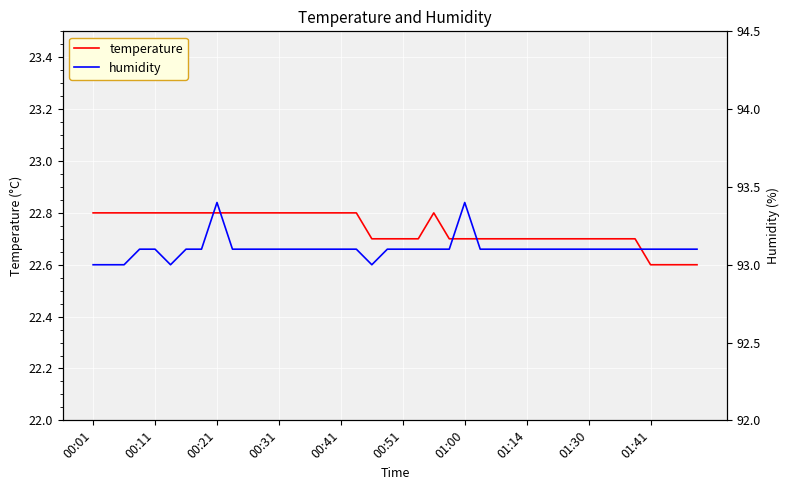

Reading left to right, what are all the values shown in this chart?

temperature: 22.8	22.8	22.8	22.8	22.8	22.8	22.8	22.8	22.8	22.8	22.8	22.8	22.8	22.8	22.8	22.8	22.8	22.8	22.7	22.7	22.7	22.7	22.8	22.7	22.7	22.7	22.7	22.7	22.7	22.7	22.7	22.7	22.7	22.7	22.7	22.7	22.6	22.6	22.6	22.6
humidity: 93.0	93.0	93.0	93.1	93.1	93.0	93.1	93.1	93.4	93.1	93.1	93.1	93.1	93.1	93.1	93.1	93.1	93.1	93.0	93.1	93.1	93.1	93.1	93.1	93.4	93.1	93.1	93.1	93.1	93.1	93.1	93.1	93.1	93.1	93.1	93.1	93.1	93.1	93.1	93.1